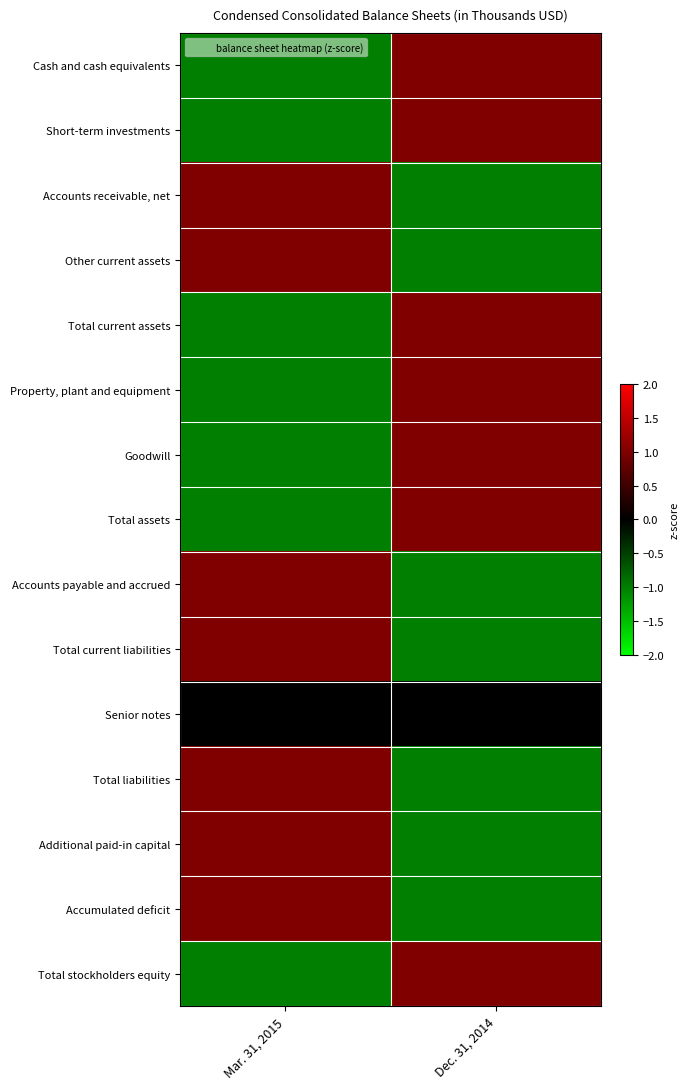

Count the number of data series in this chart.

15